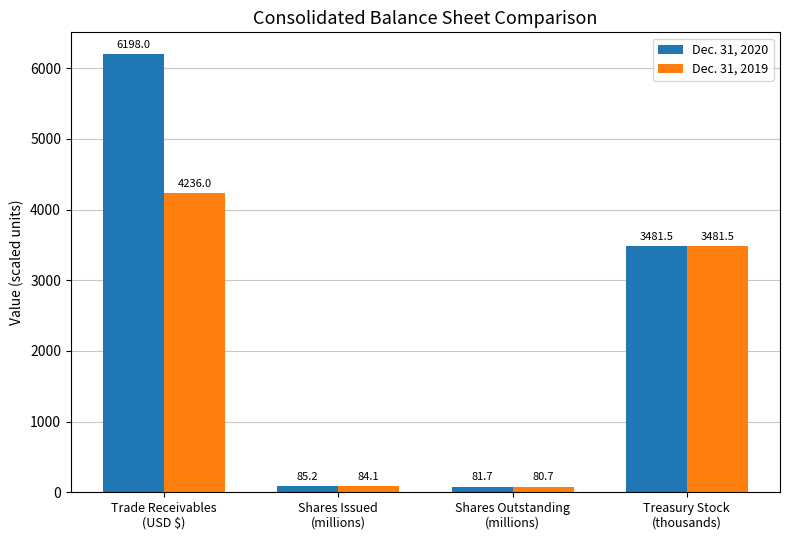

At which category does the chart reach its minimum across all series?

Shares Outstanding
(millions)